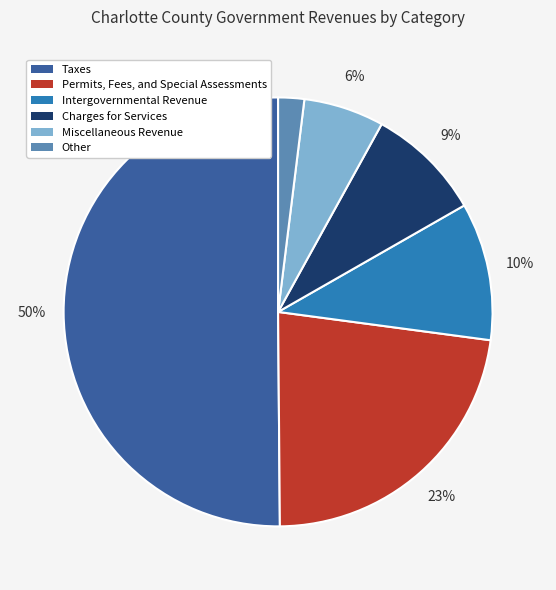

To the nearest percent, what is the average slice percentage?

17%